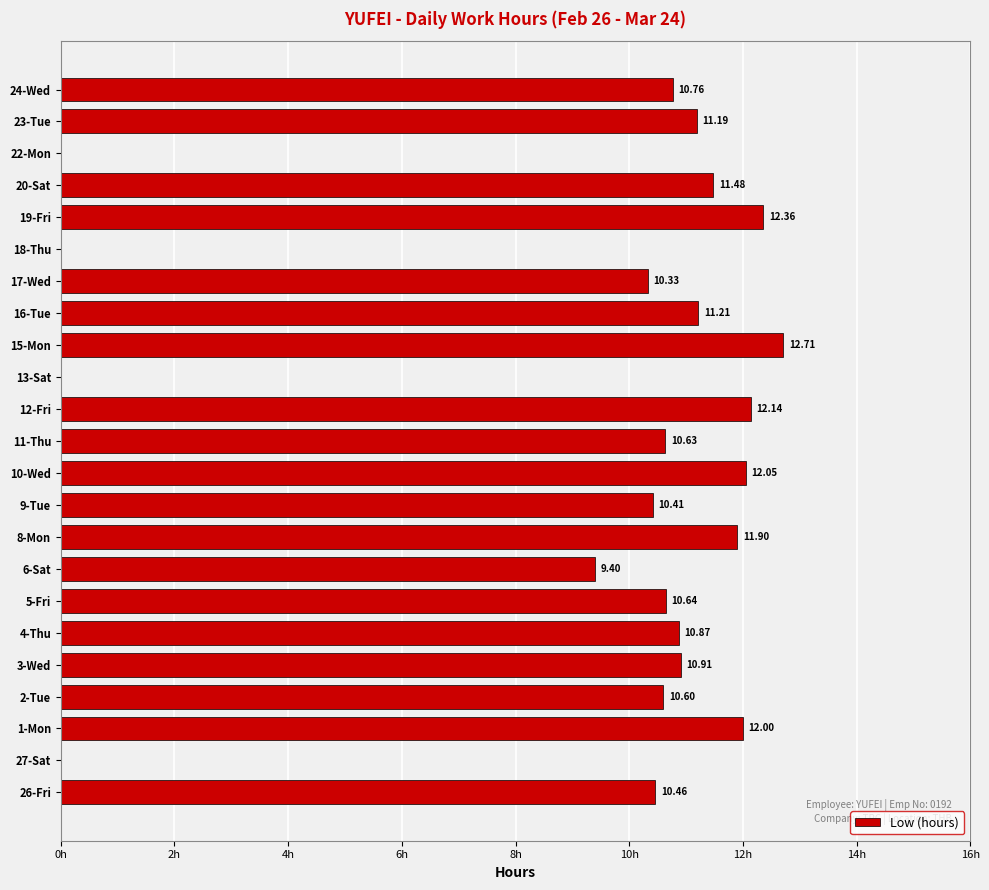

Between 15-Mon and 17-Wed, which is larger?

15-Mon